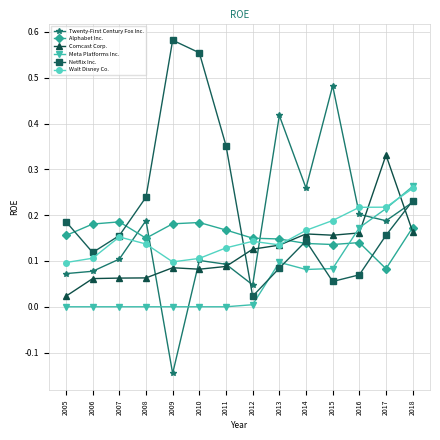

Where do Comcast Corp. and Netflix Inc. first cross each other?

2011 and 2012